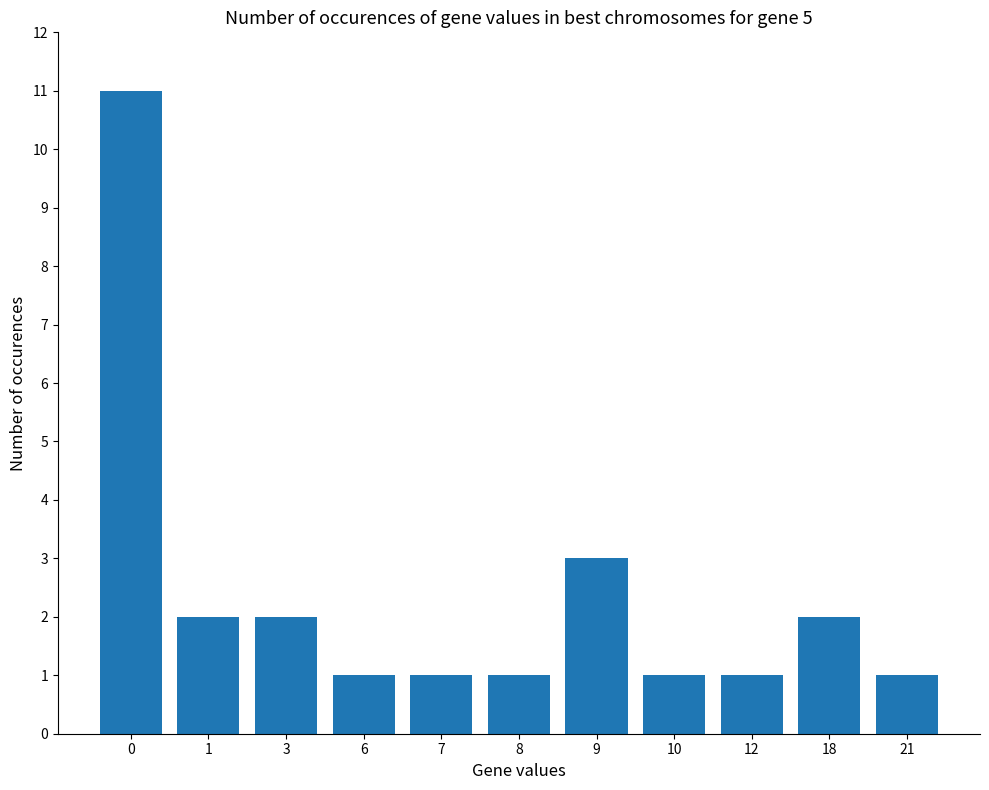

Are the bars grouped side by side (vs. stacked)?

No